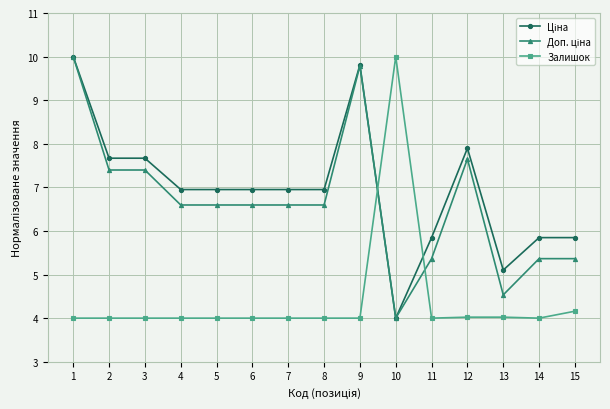

Which category has the highest value in the Залишок series?

10